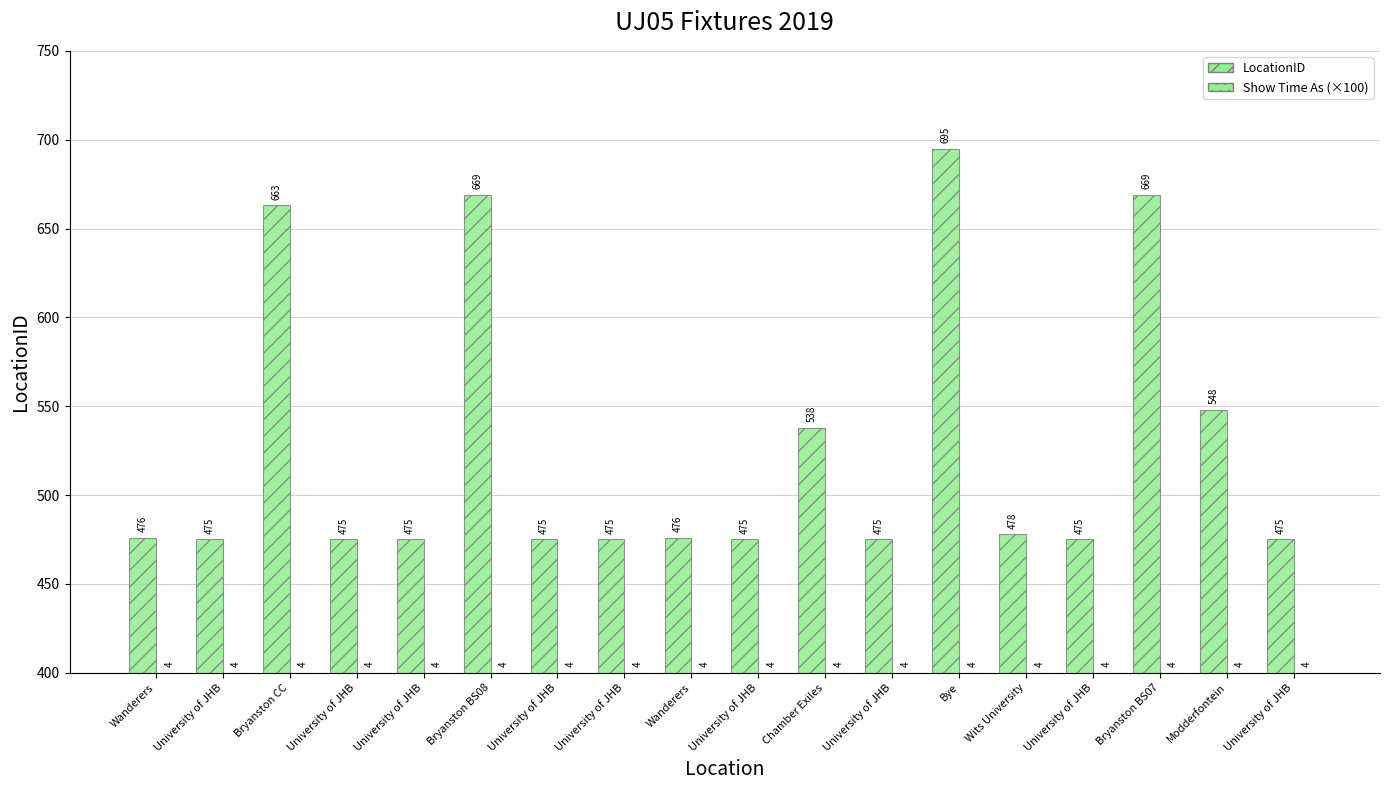

Reading left to right, list all the values displayed in this chart.

LocationID: 476	475	663	475	475	669	475	475	476	475	538	475	695	478	475	669	548	475
Show Time As (×100): 400	400	400	400	400	400	400	400	400	400	400	400	400	400	400	400	400	400